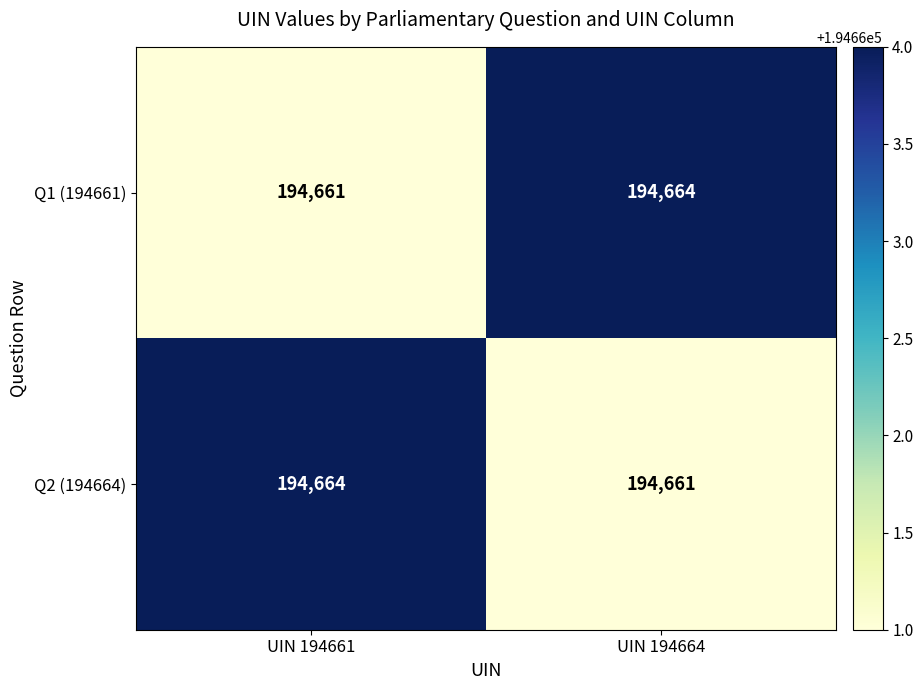

What is the minimum value for Q2 (194664)?

194661